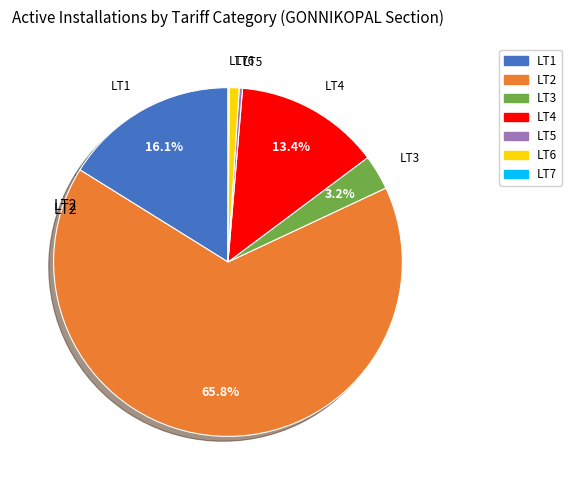

Which slice represents more than half of the pie?

LT2